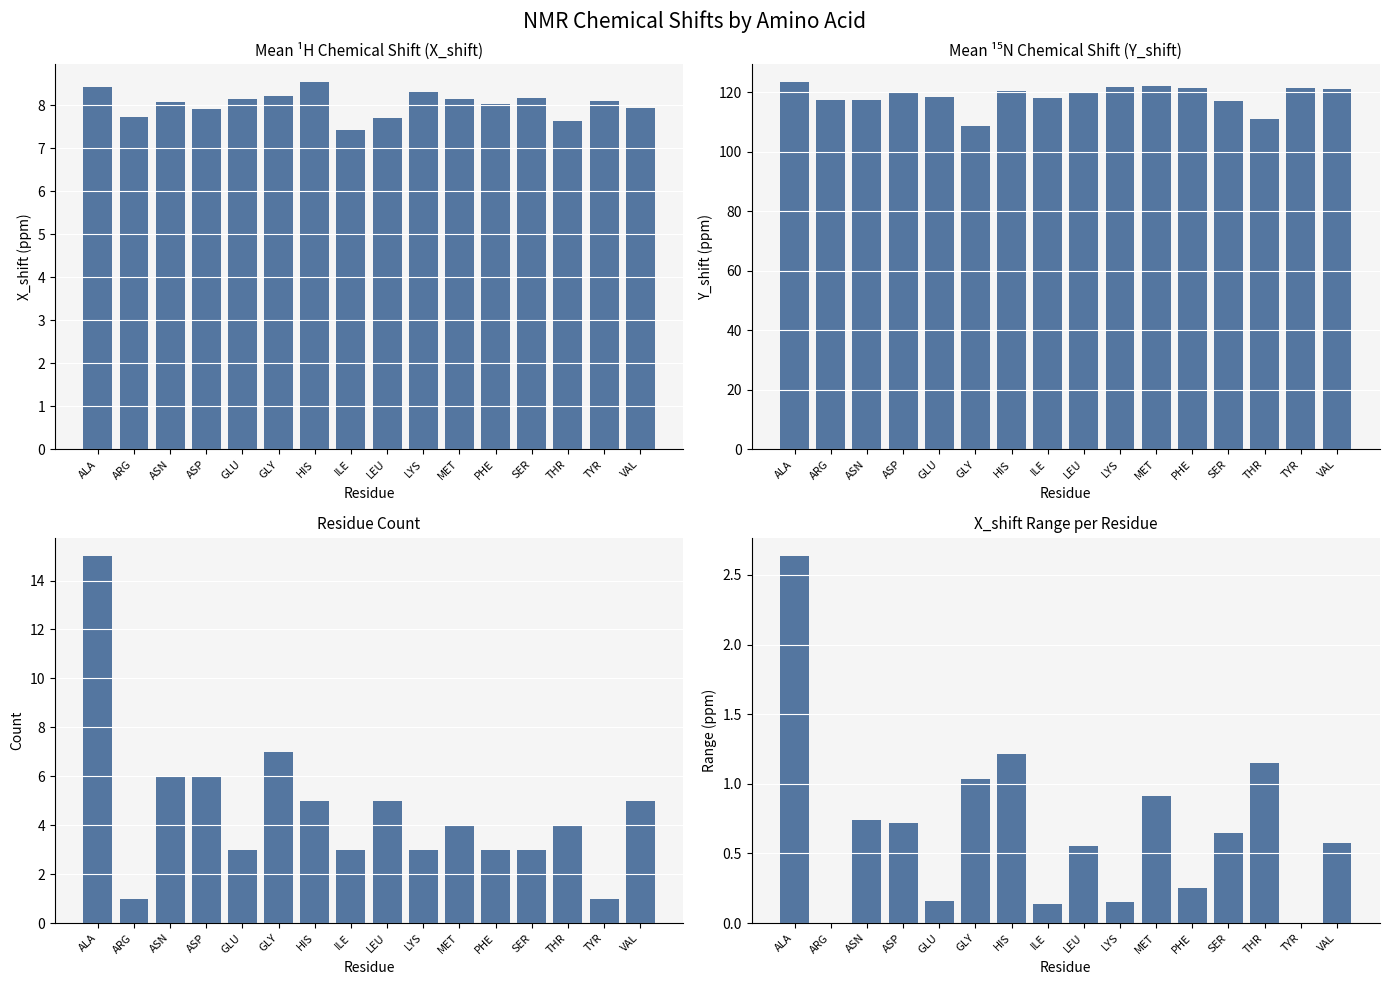

What is the difference between the second highest and second lowest values in the Count series?

6.0